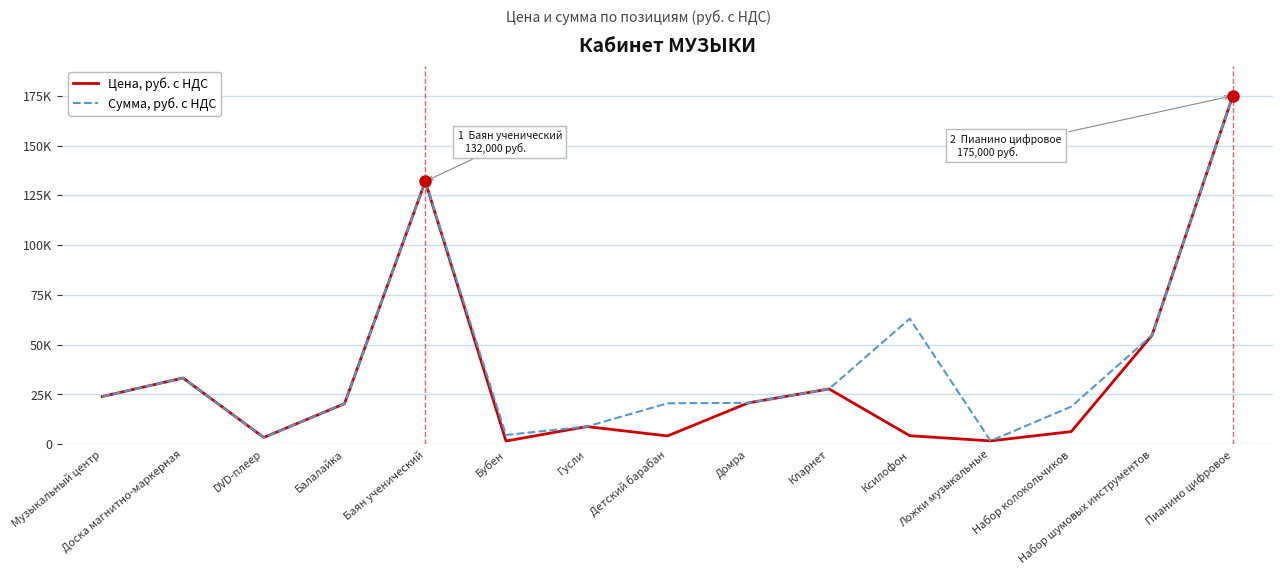

What are all the series names shown in the legend?

Цена, руб. с НДС, Сумма, руб. с НДС